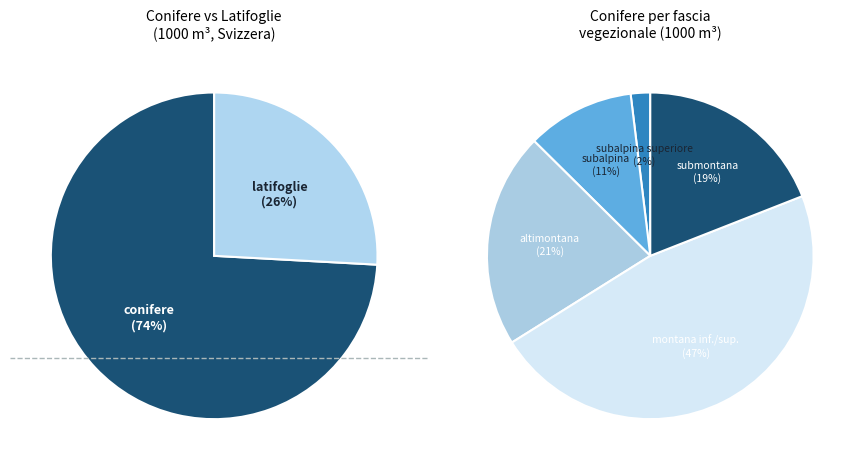

To the nearest percent, what is the average slice percentage?

20%